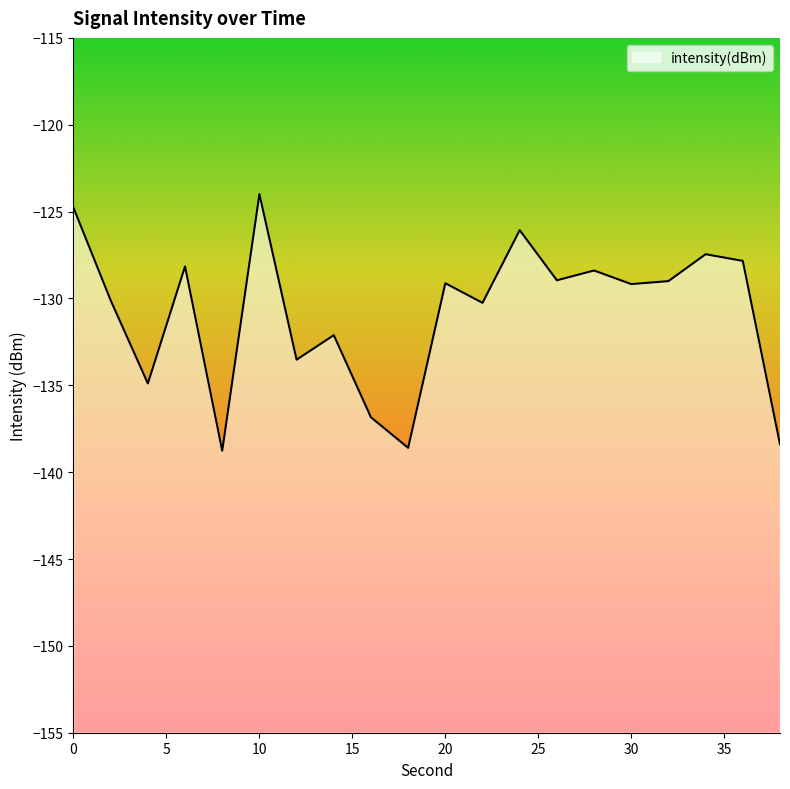

What is the approximate value at 12?

-133.5